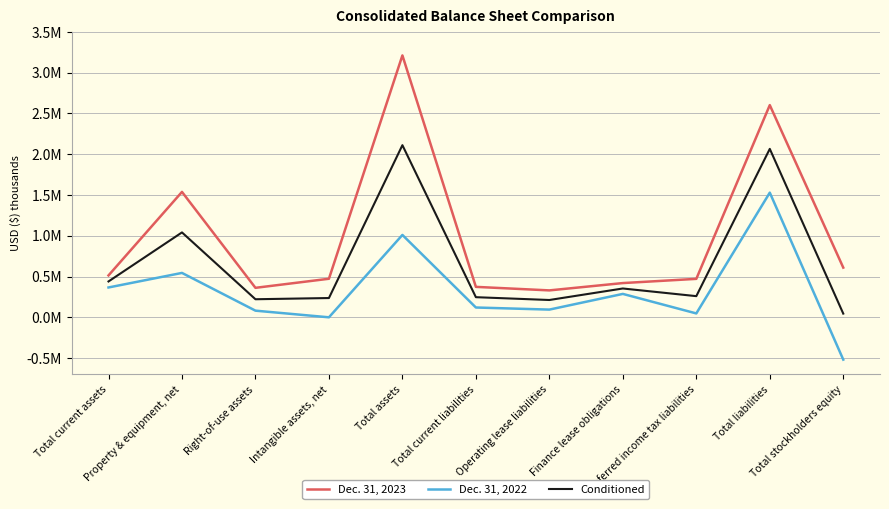

What are all the series names shown in the legend?

Dec. 31, 2023, Dec. 31, 2022, Conditioned